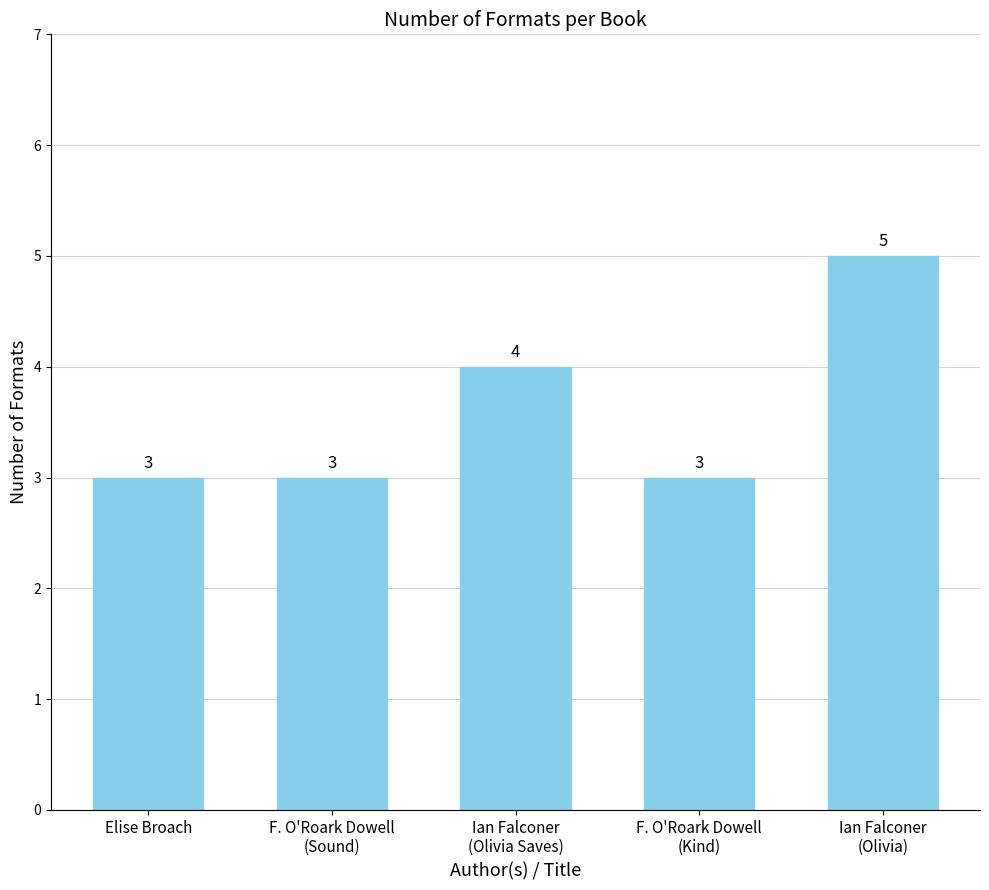

Reading right to left, what are all the values shown in this chart?

5	3	4	3	3